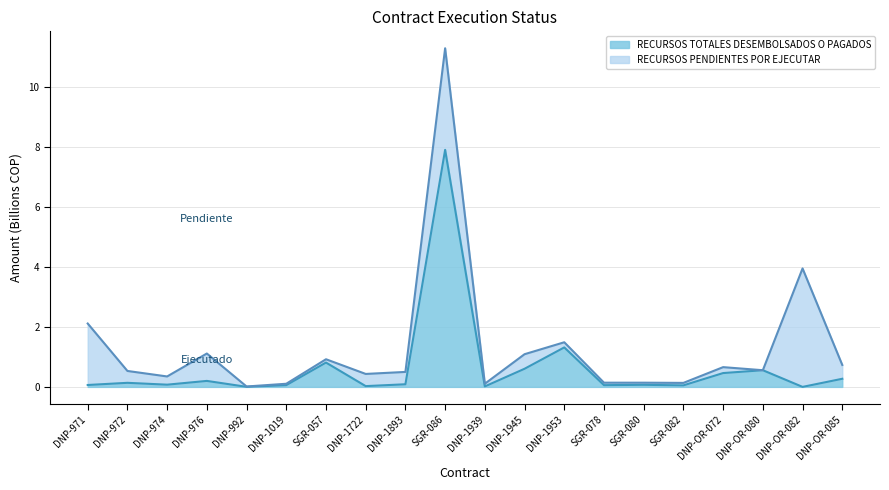

What is the change in value from DNP-OR-080 to DNP-OR-082?

-0.6